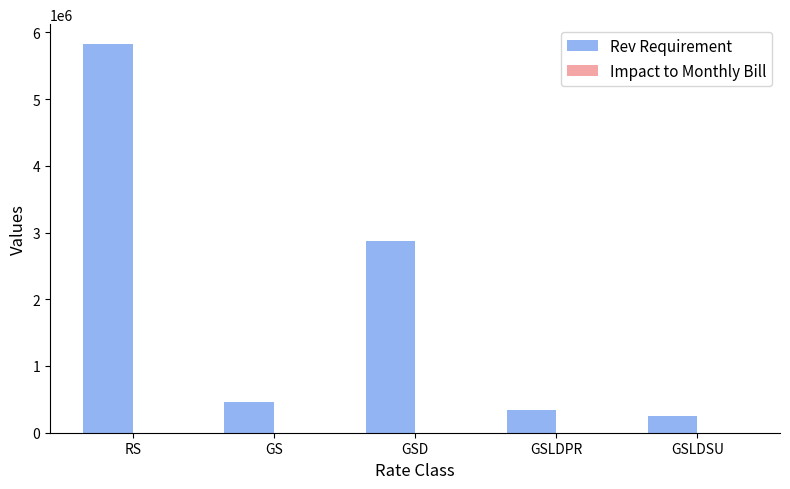

The value of Rev Requirement at GS is 463631.2. True or false?

True